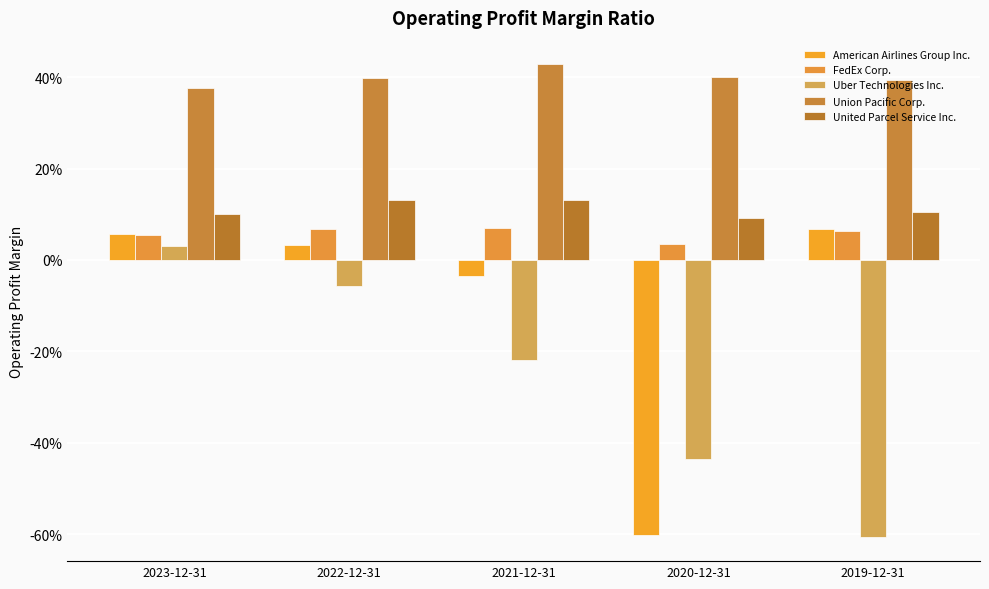

Read the United Parcel Service Inc. value at 2019-12-31.

0.1